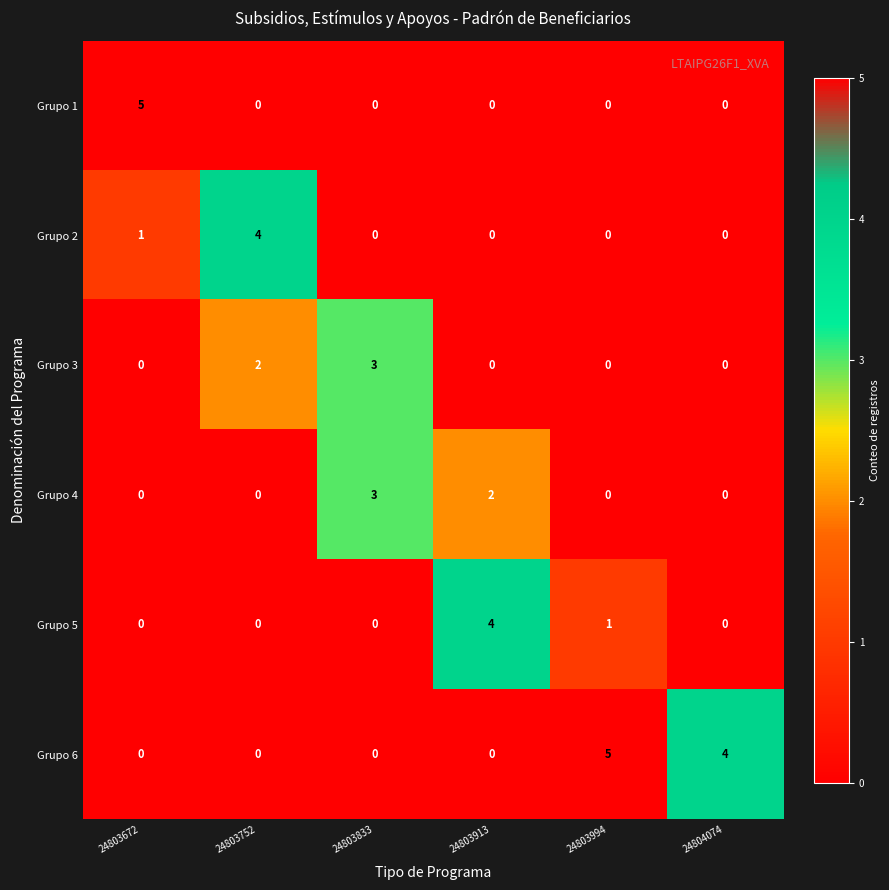

At which label does Grupo 3 reach its peak?

24803833